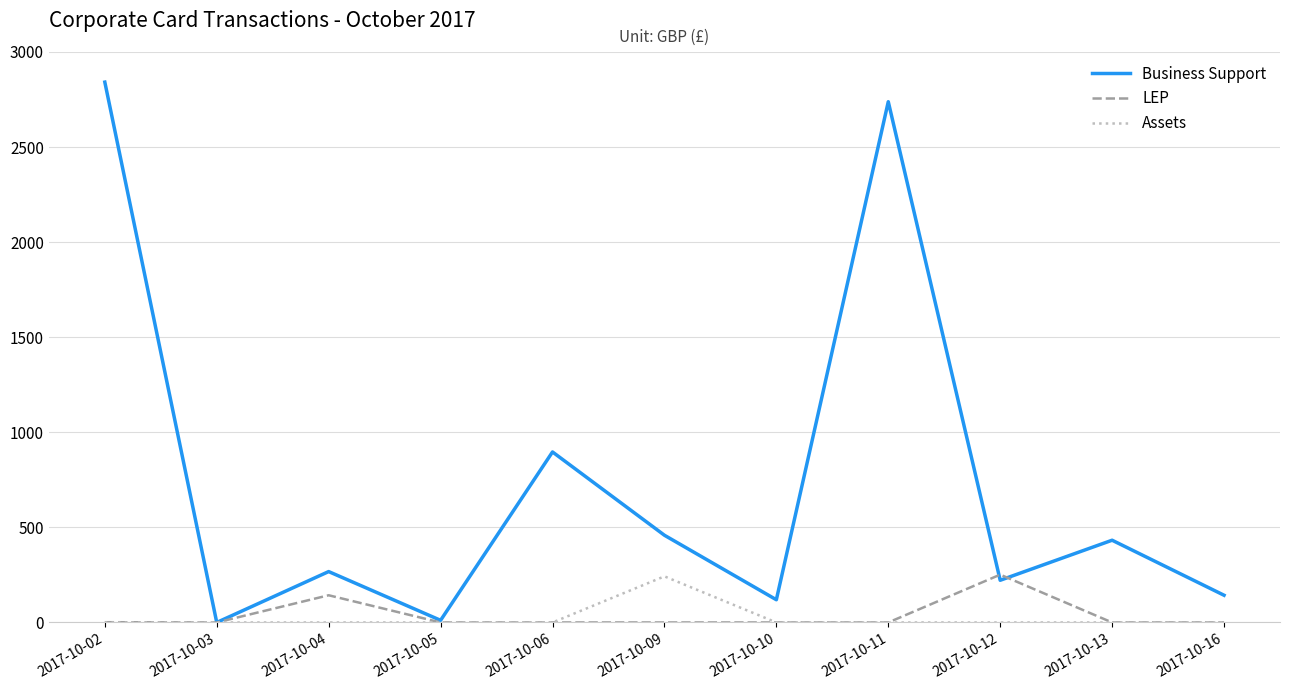

Is it true that LEP equals 0.0 at 2017-10-16?

True